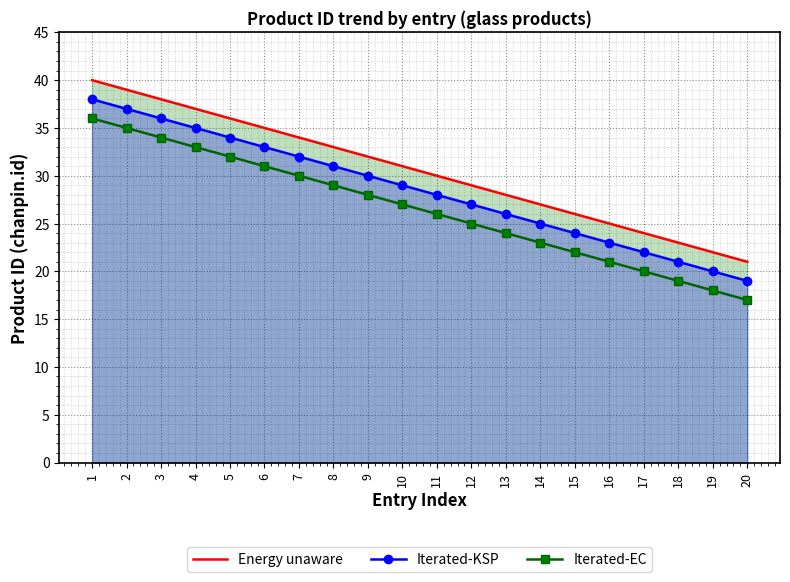

Count the number of data series in this chart.

3